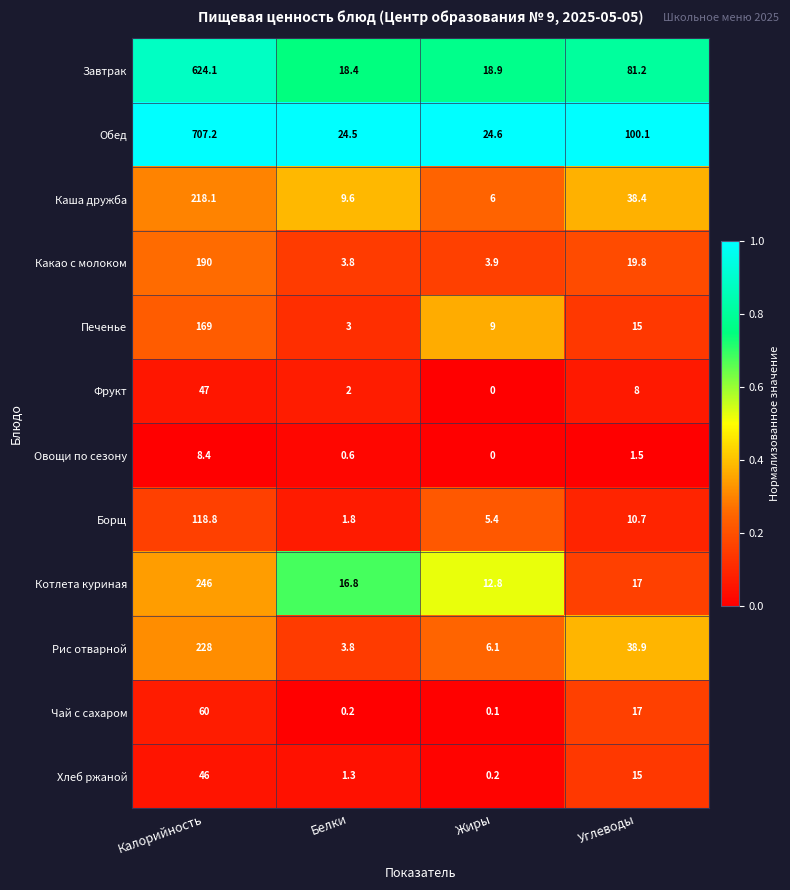

How many distinct data groups are displayed?

12